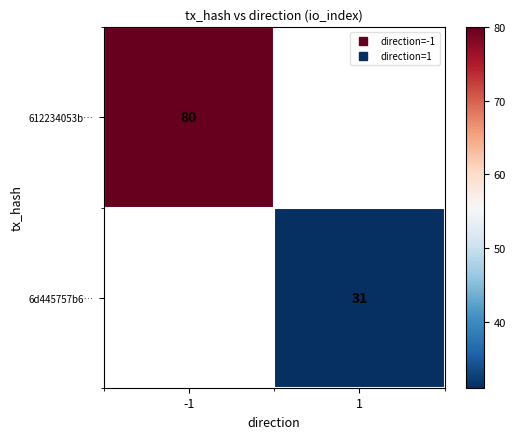

List the labels in order of 612234053b… value, smallest first.

-1, 1